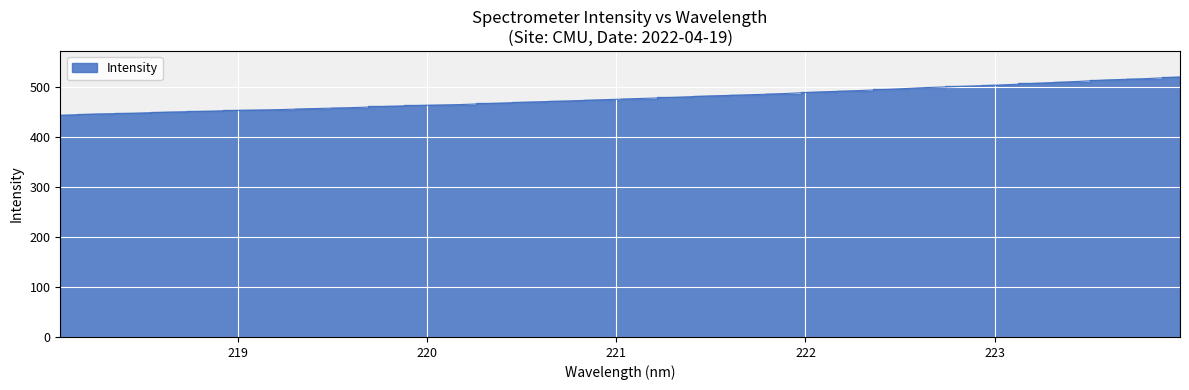

Reading right to left, extract all data points from this chart.

520.9	517.3	514.9	511.3	508.1	504.6	502.1	499.7	496.2	493.3	490.8	487.5	484.9	482.9	480.0	477.6	475.2	472.7	470.6	467.9	465.4	463.8	461.8	459.2	457.5	455.3	454.0	451.9	450.4	448.0	446.6	444.0